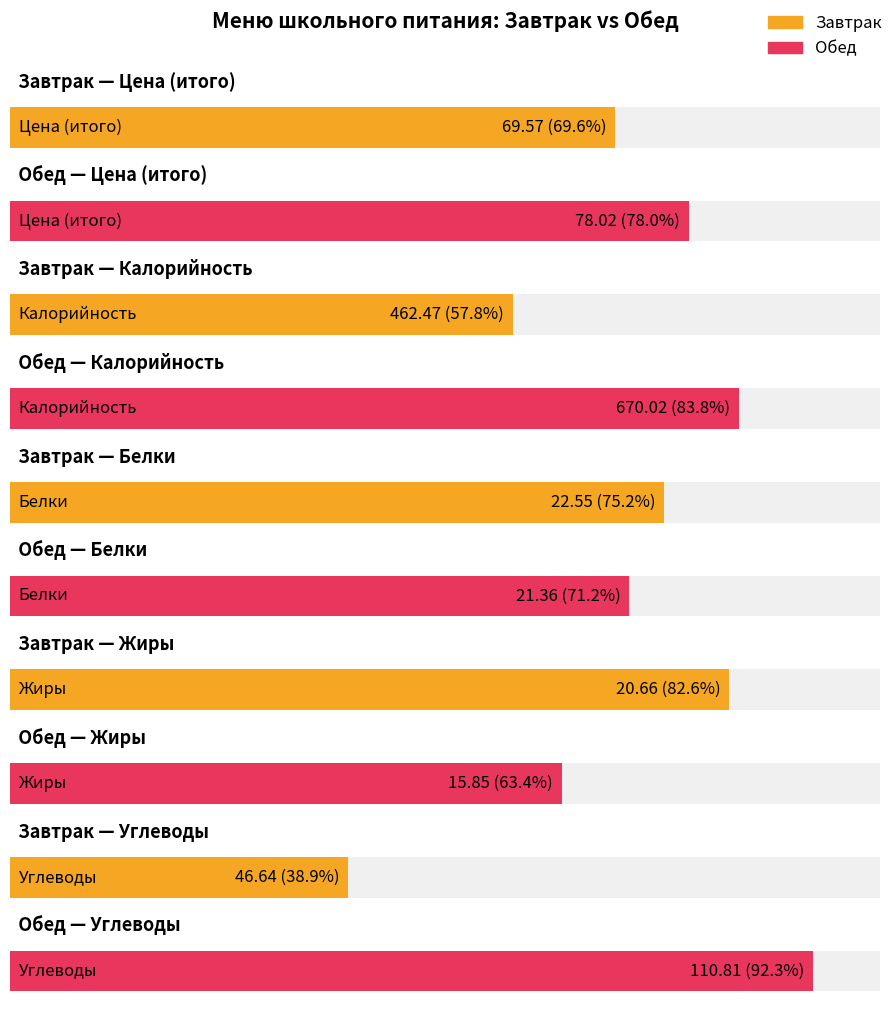

What is the minimum value for Обед?

15.8